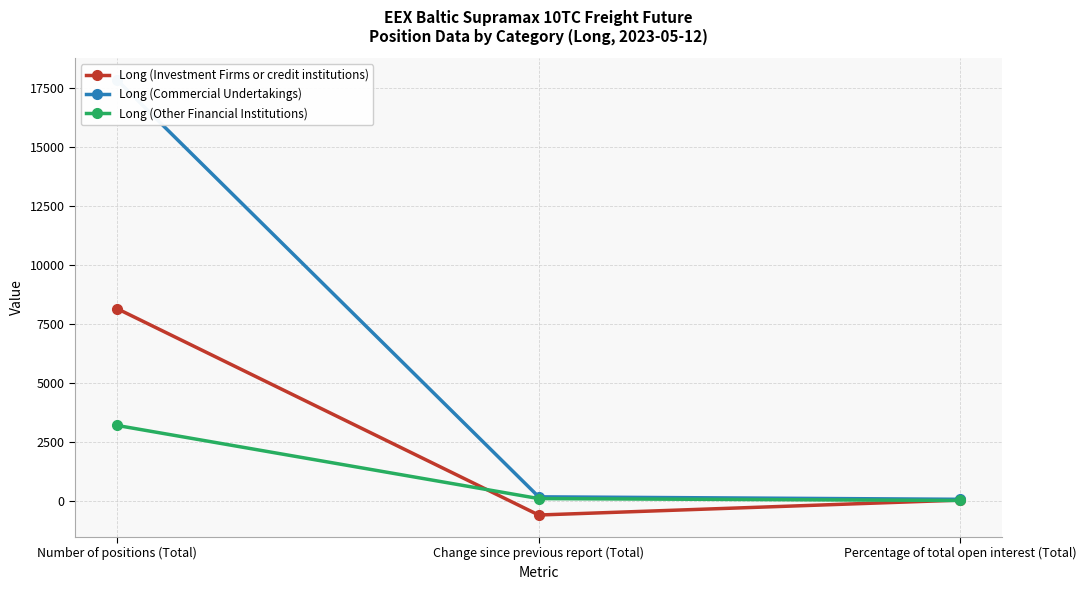

Which label corresponds to the largest value in the chart?

Number of positions (Total)